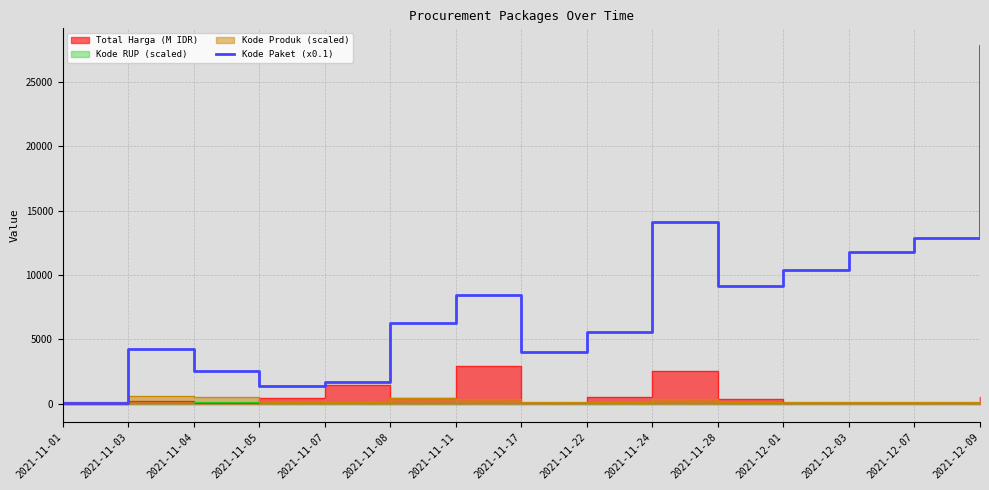

What is the sum of all values?

120299.0